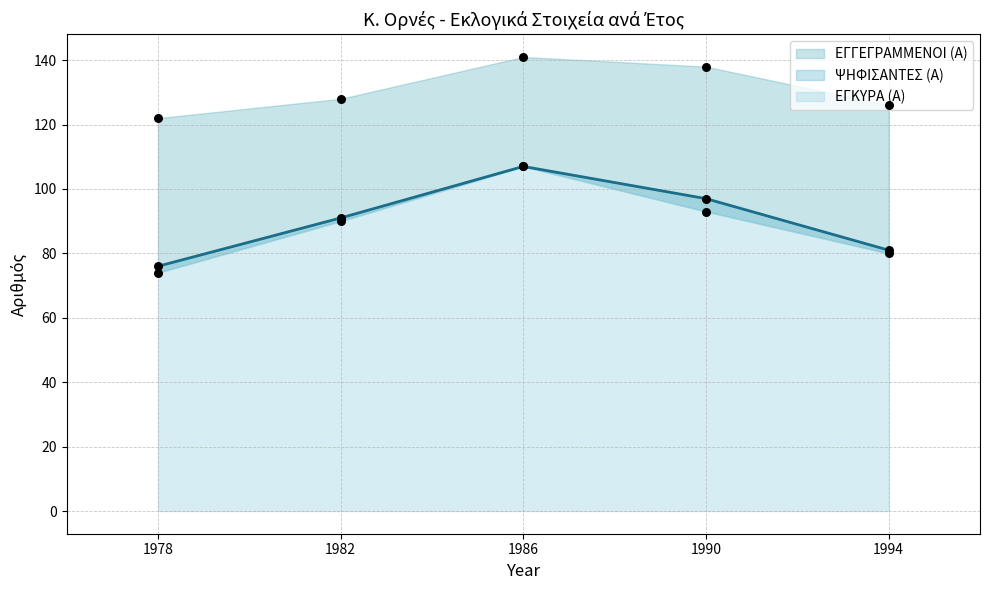

At how many categories does at least one series exceed 107?

5